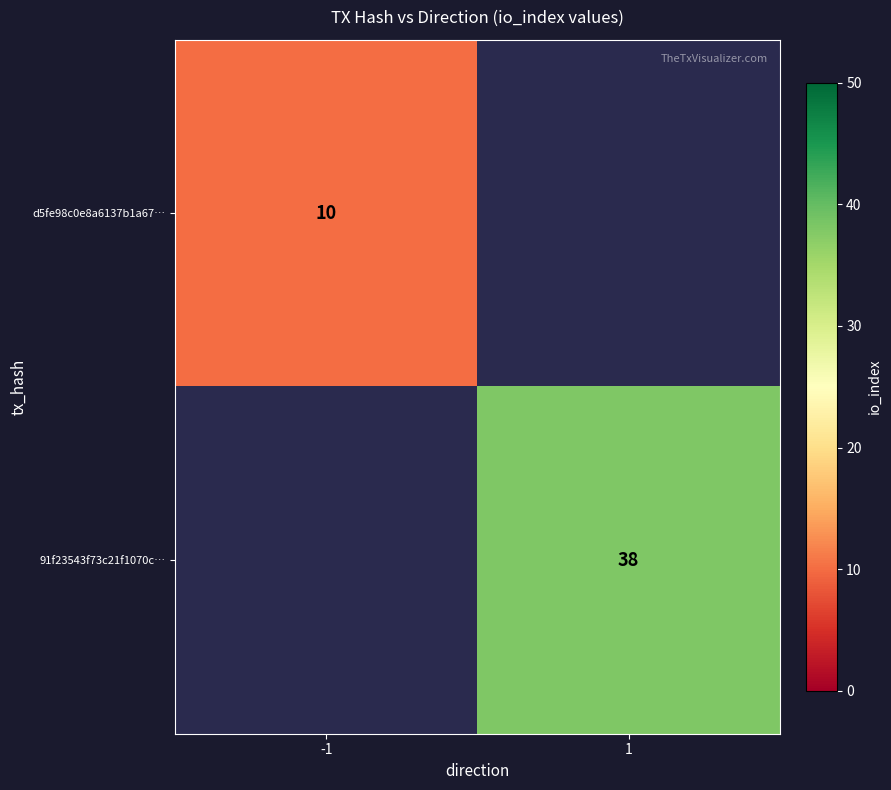

The d5fe98c0e8a6137b1a67… series shows 10 at -1. True or false?

True